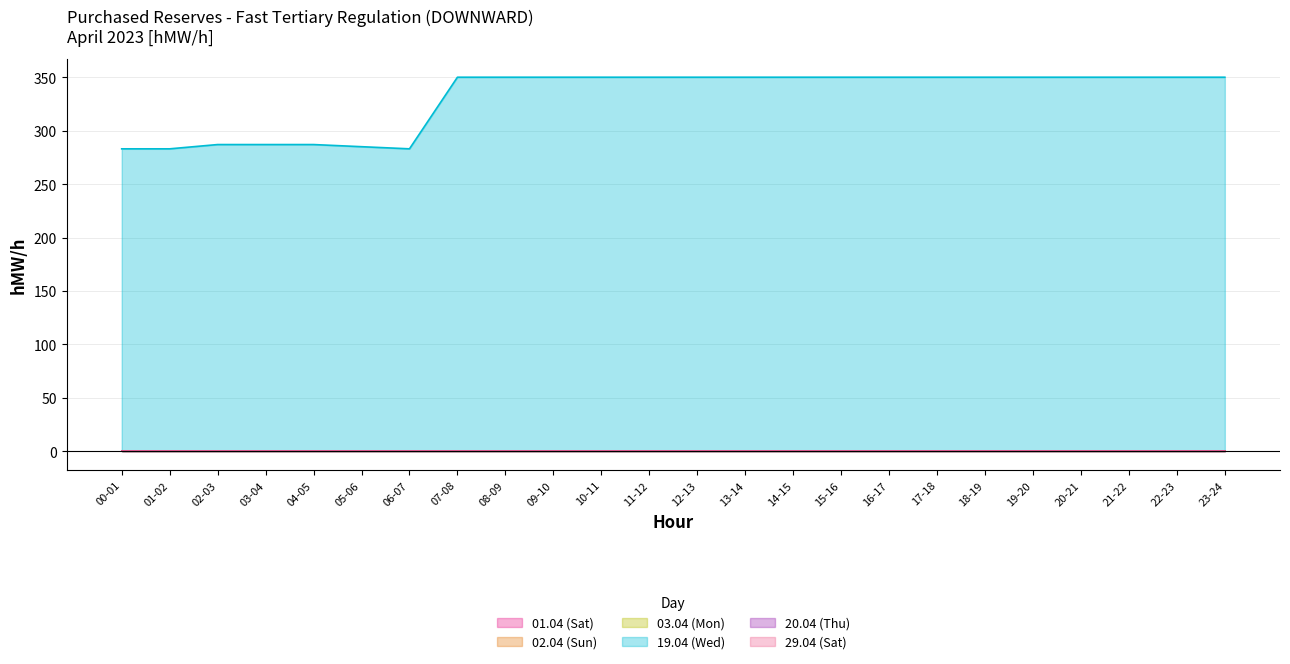

What are all the series names shown in the legend?

01.04 (Sat), 02.04 (Sun), 03.04 (Mon), 19.04 (Wed), 20.04 (Thu), 29.04 (Sat)